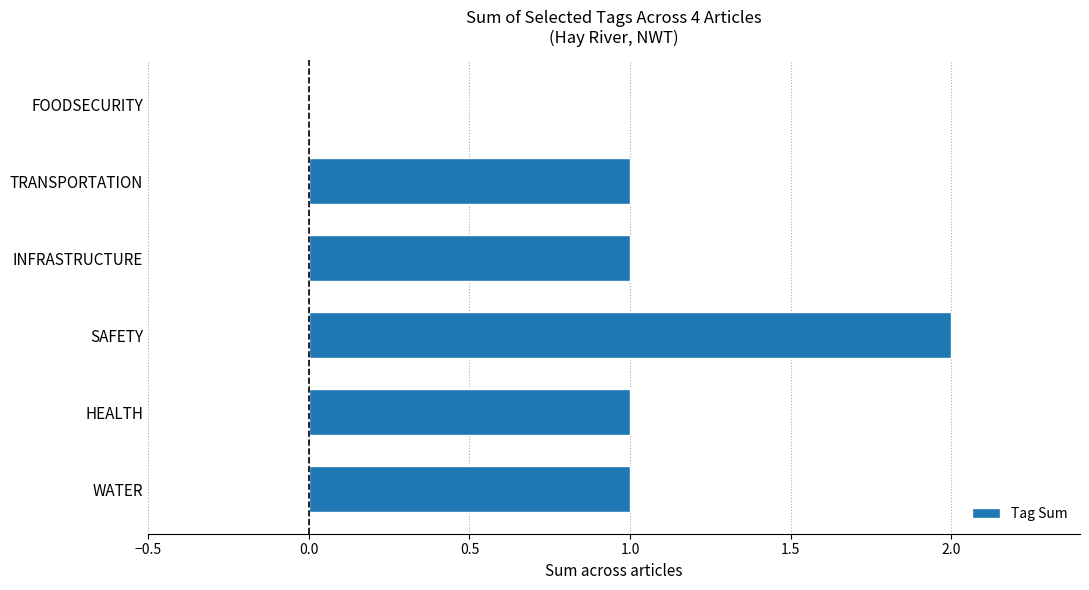

Which label corresponds to the largest value in the chart?

SAFETY